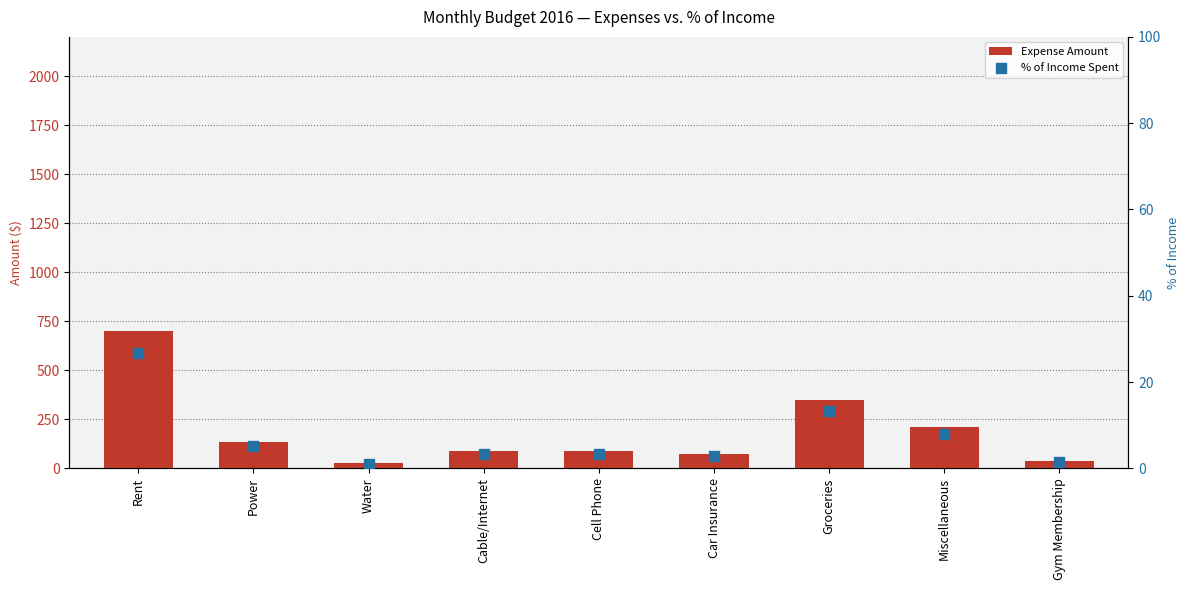

At which category is the sum across all series the highest?

Rent